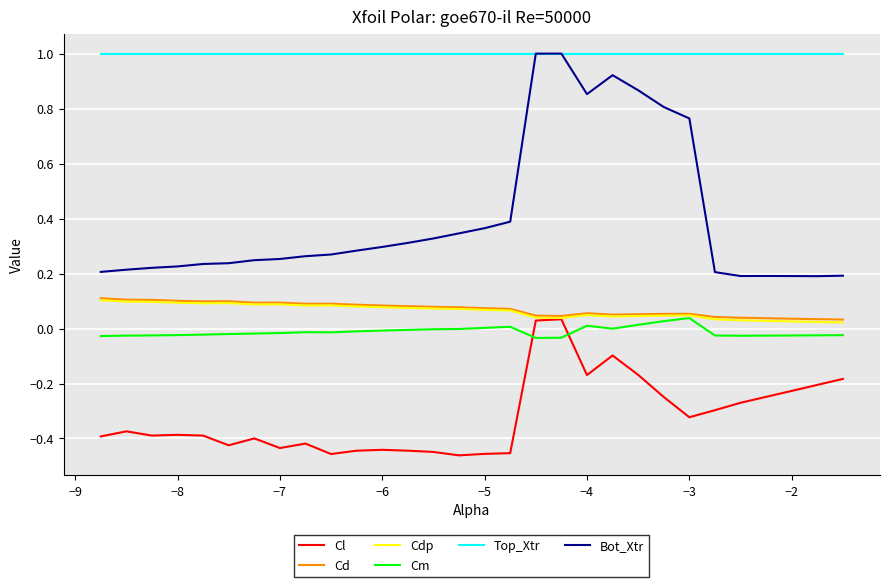

What is the greatest value displayed?

1.0